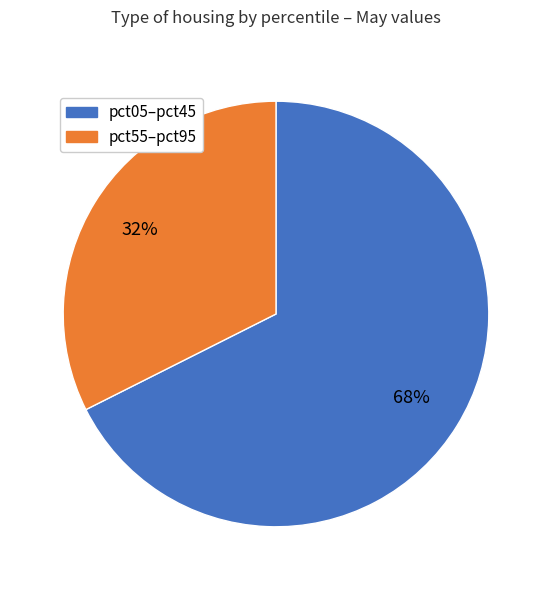

Is there a majority slice in this chart?

Yes